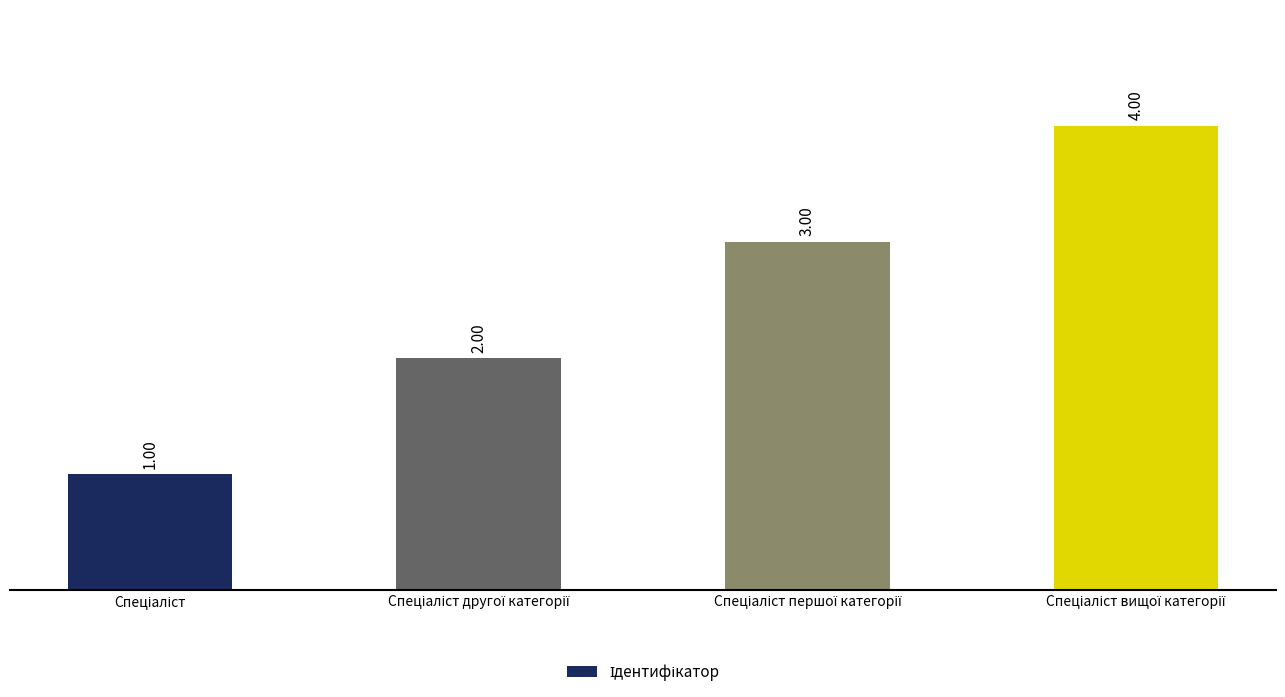

What is the sum of all values?

10